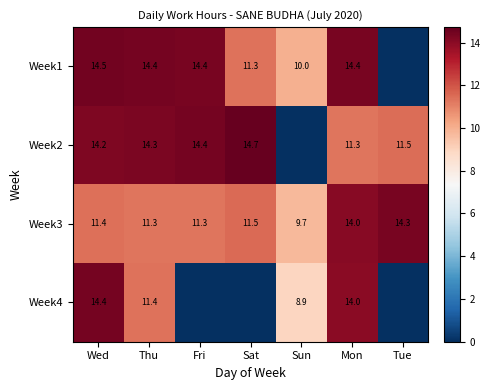

The Week1 series shows 10.0 at Sun. True or false?

True